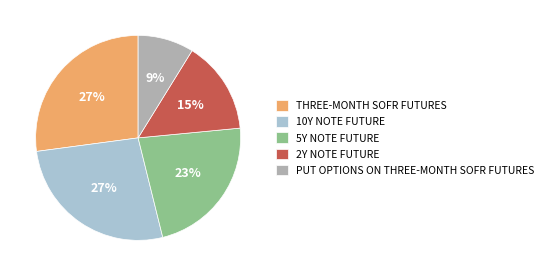

What percentage is the 5Y NOTE FUTURE slice, to the nearest percent?

23%